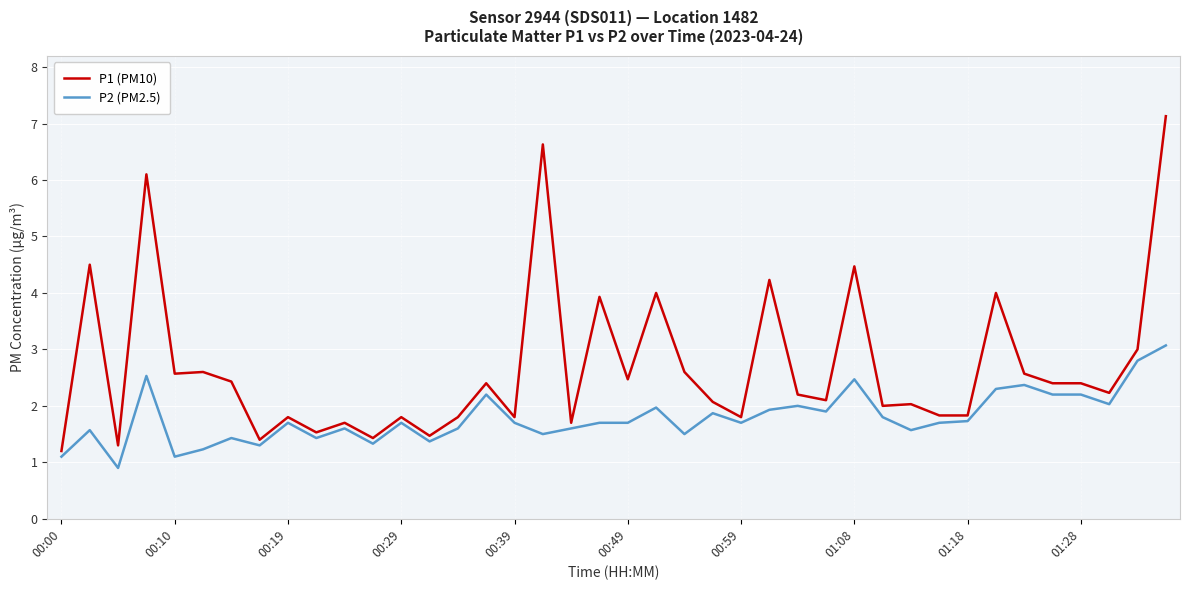

Which series has the largest total across all categories?

P1 (PM10)